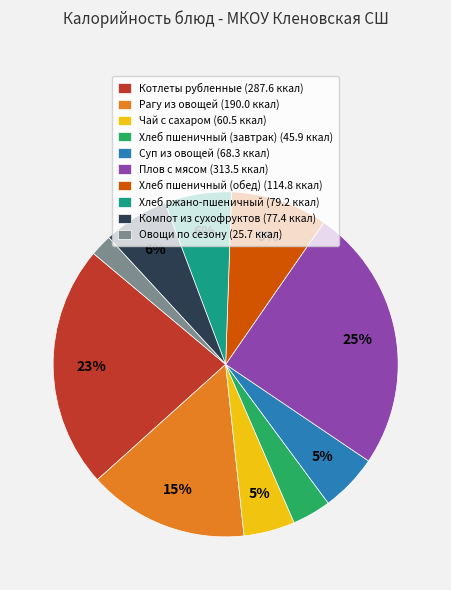

True or false: Плов с мясом accounts for 18% of the total.

False